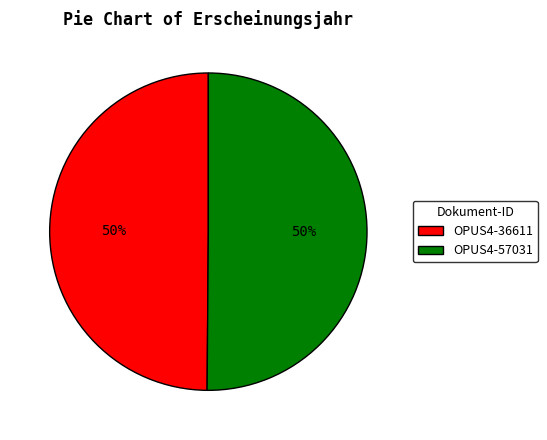

The OPUS4-36611 slice represents 50% of the pie. True or false?

True